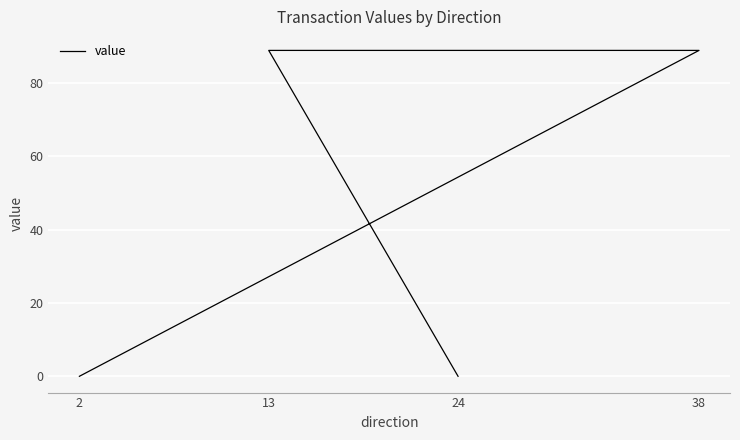

At which label is the value closest to 44?

2